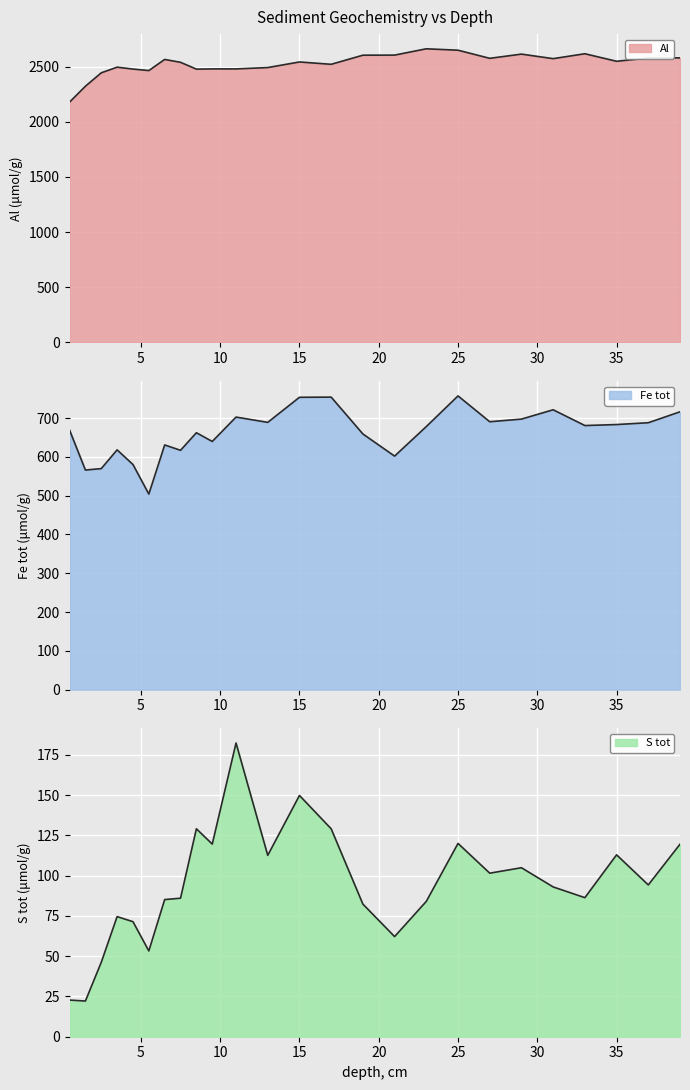

List the series in order of their overall mean, lowest first.

S tot, Fe tot, Al